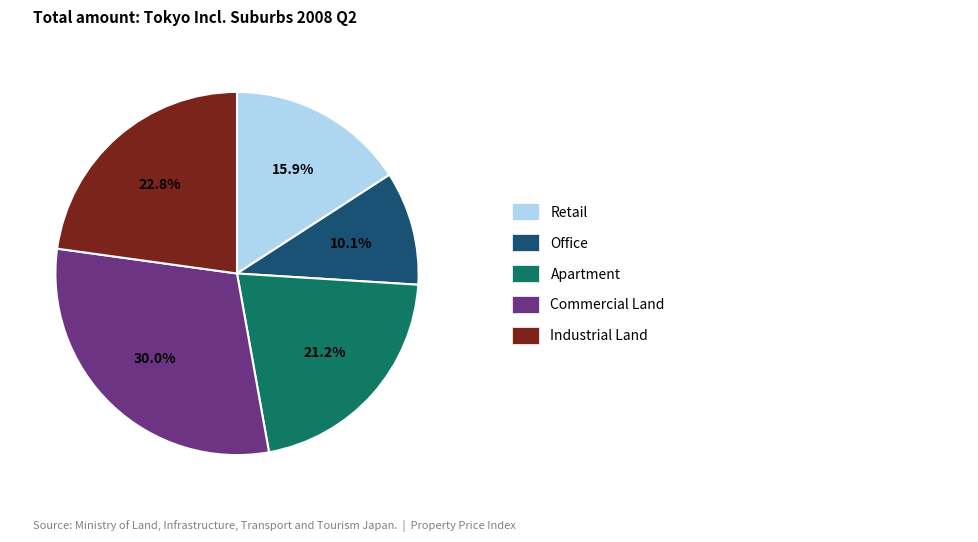

How many slices are in this pie chart?

5